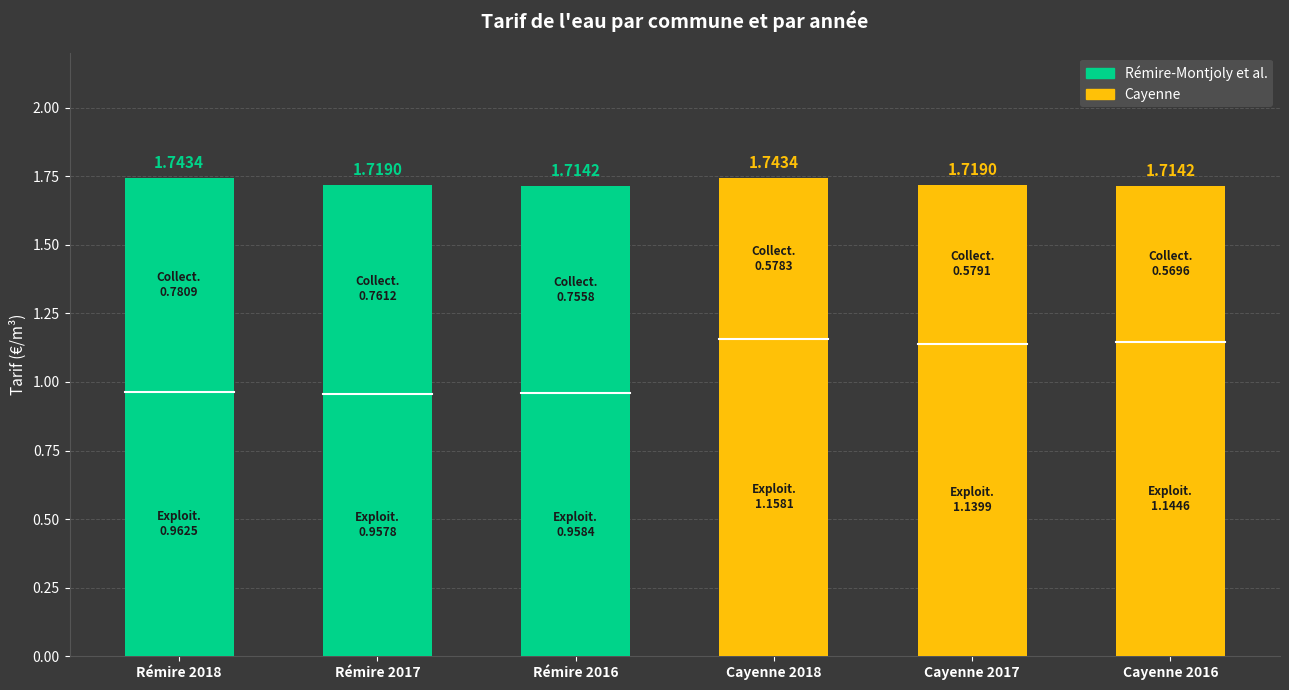

Between Cayenne 2016 and Rémire 2017, which is larger?

Rémire 2017